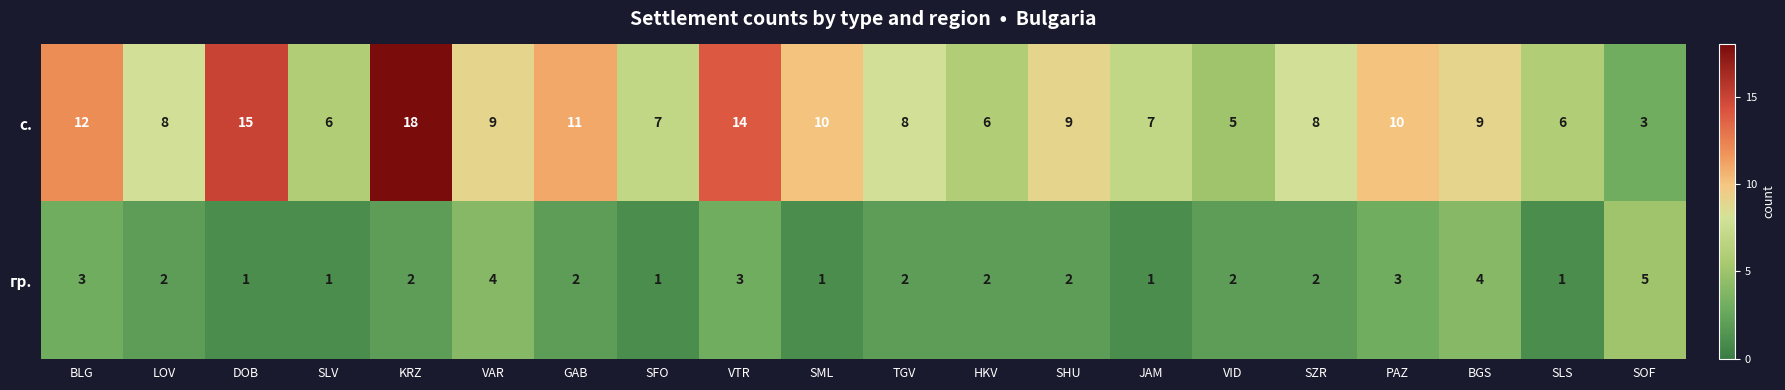

Where does the гр. series first go above 2?

BLG